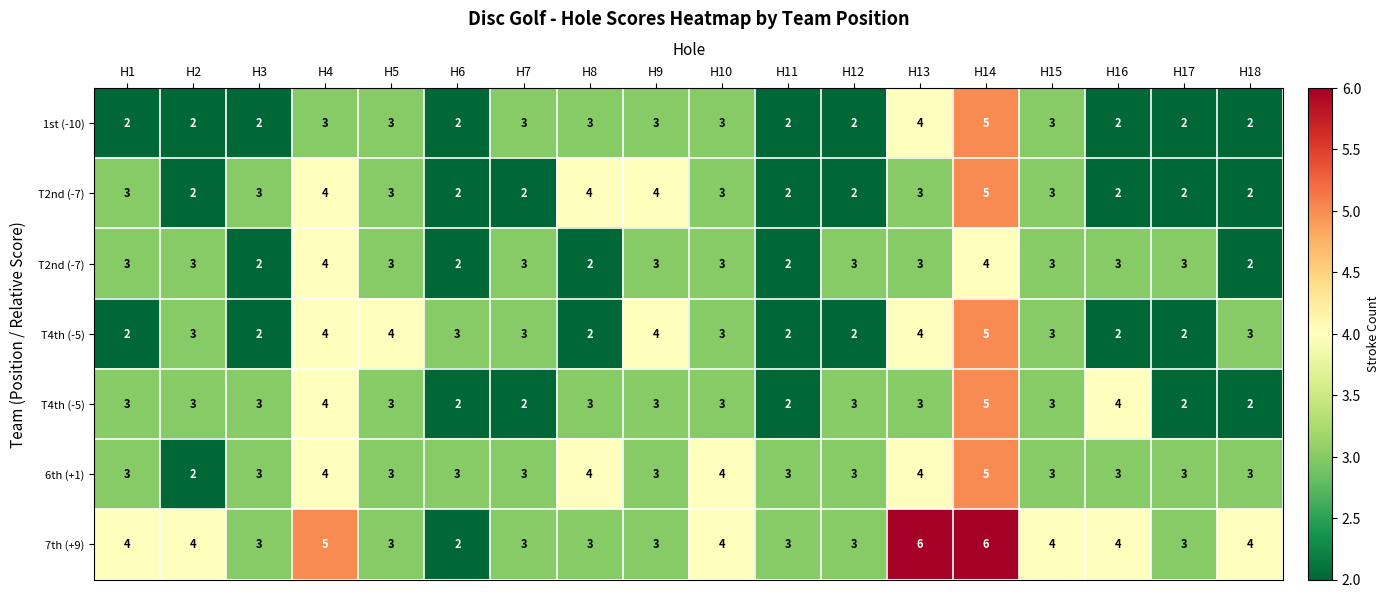

What is the smallest value displayed?

2